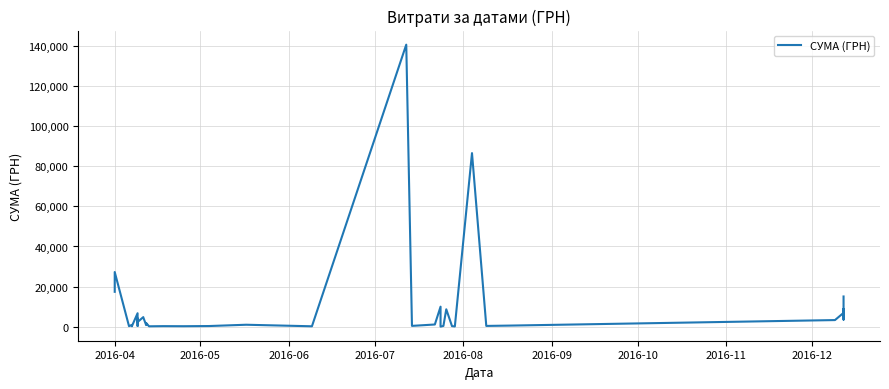

Is it true that the value at 19 is 306.6?

False